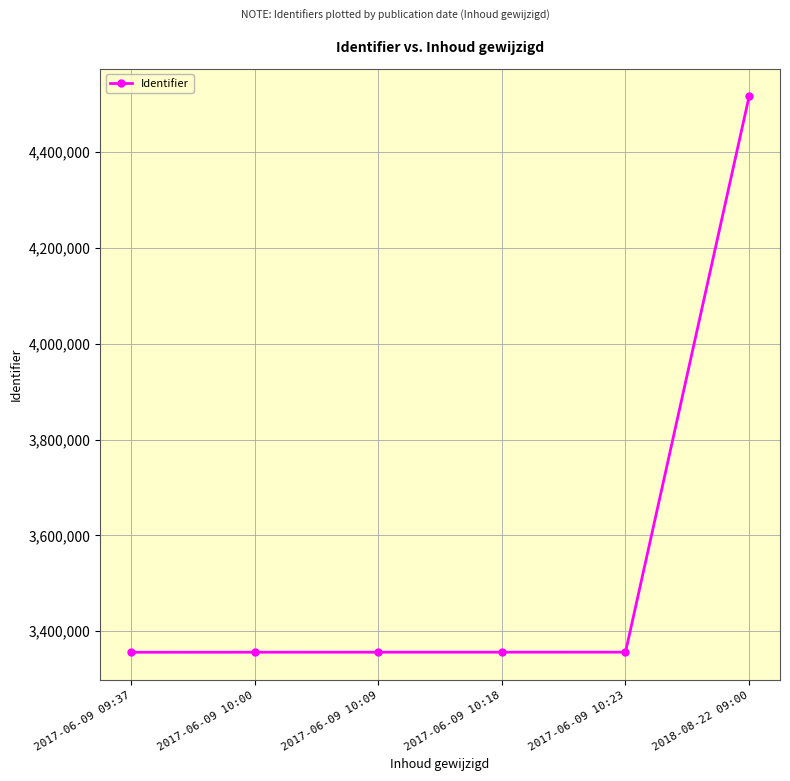

What is the smallest value displayed?

3355968